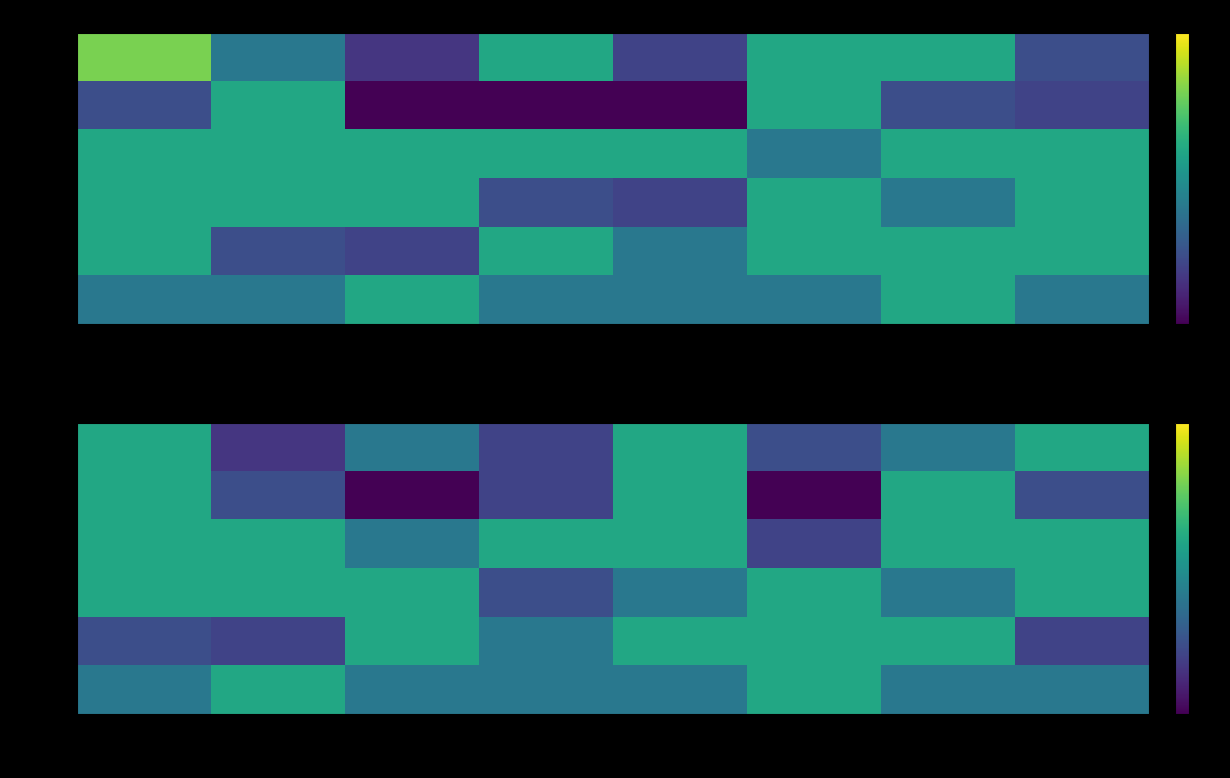

True or false: DIEN05 has a value of 0.2 at ND1.

False